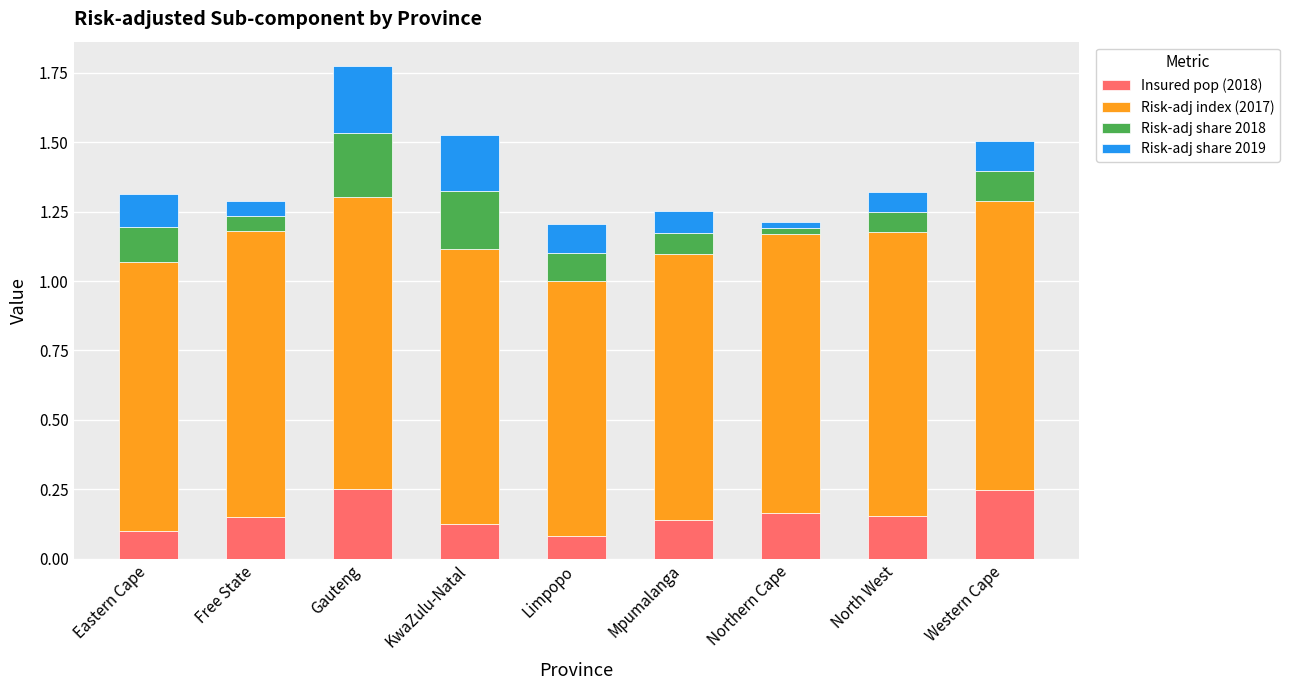

True or false: Insured pop (2018) has a value of 0.2 at Gauteng.

True